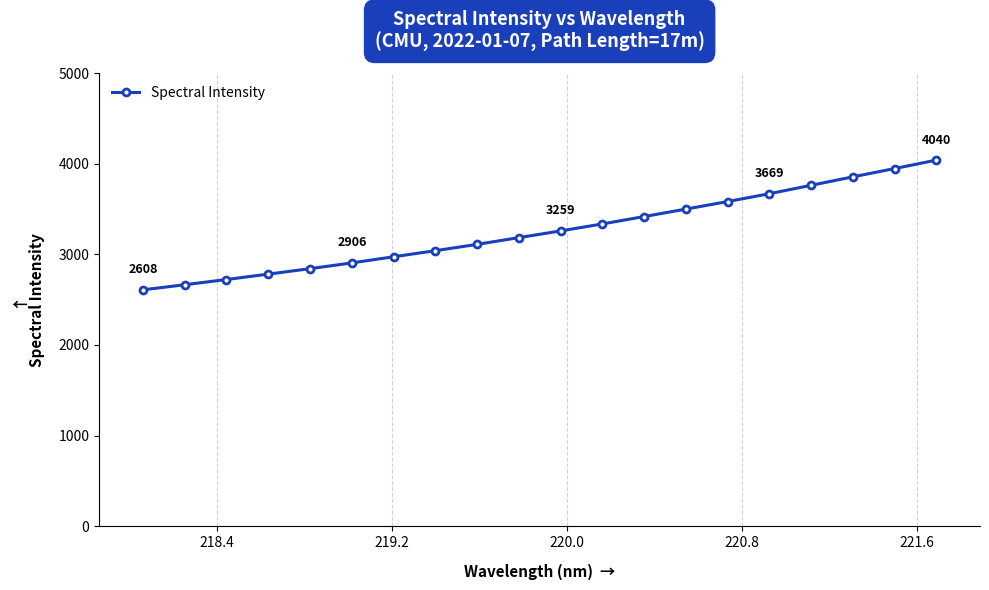

What is the difference between the maximum and second lowest values?

1375.5